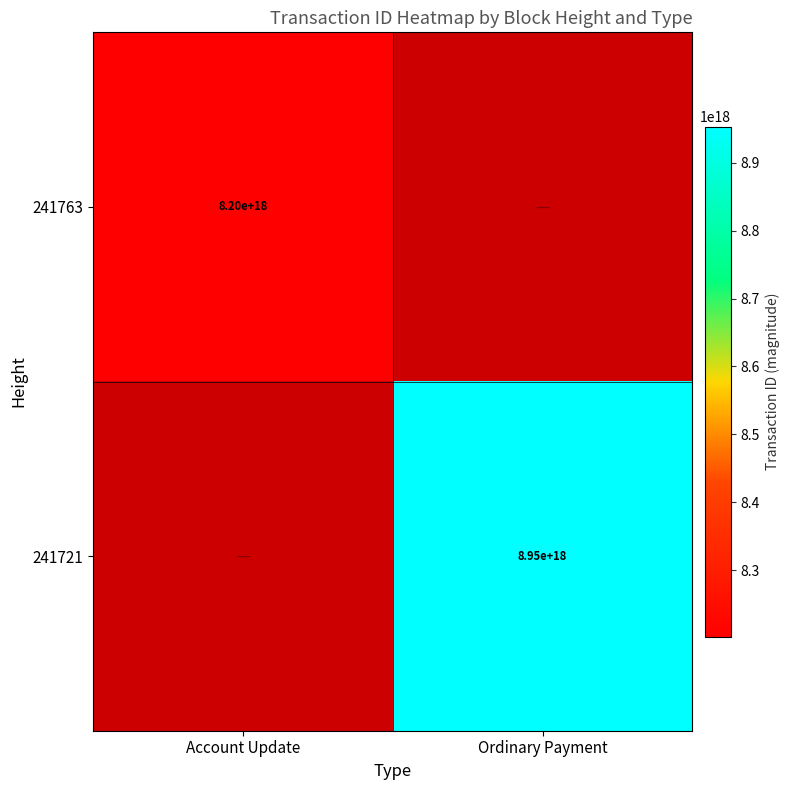

The value of 241721 at Ordinary Payment is 8950000000000000000. True or false?

True